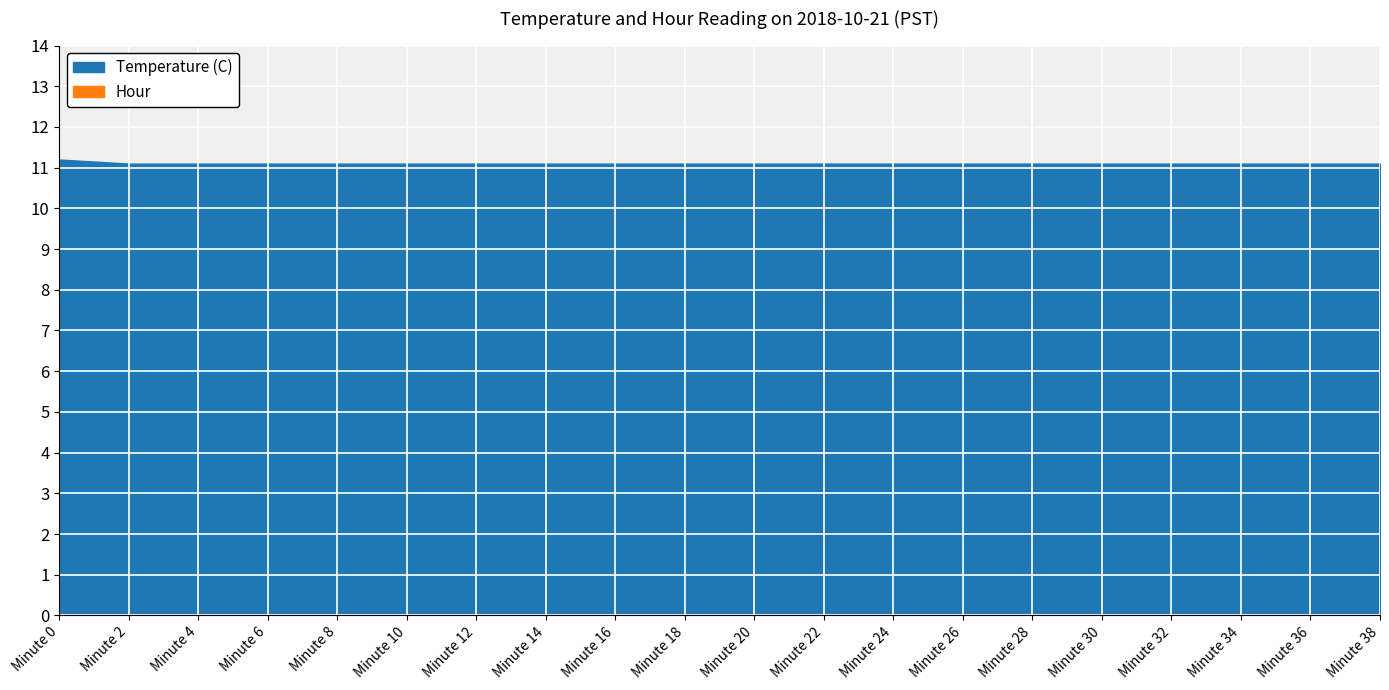

True or false: Hour and Temperature (C) intersect in this chart.

False